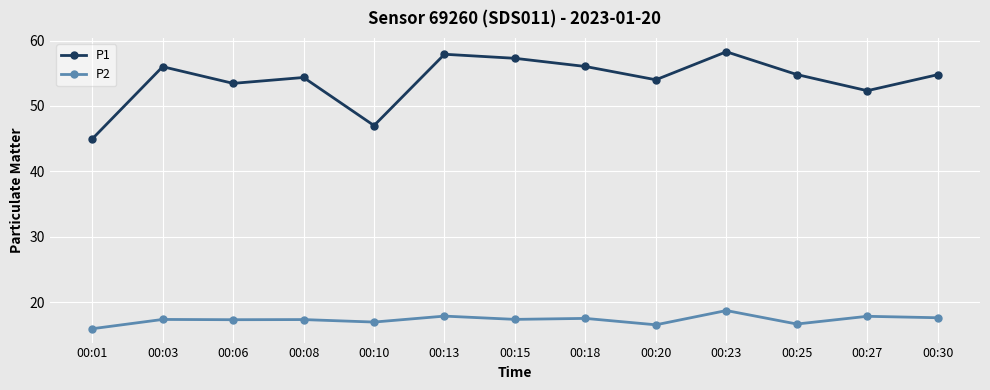

Which series changed the most between 00:23 and 00:30?

P1